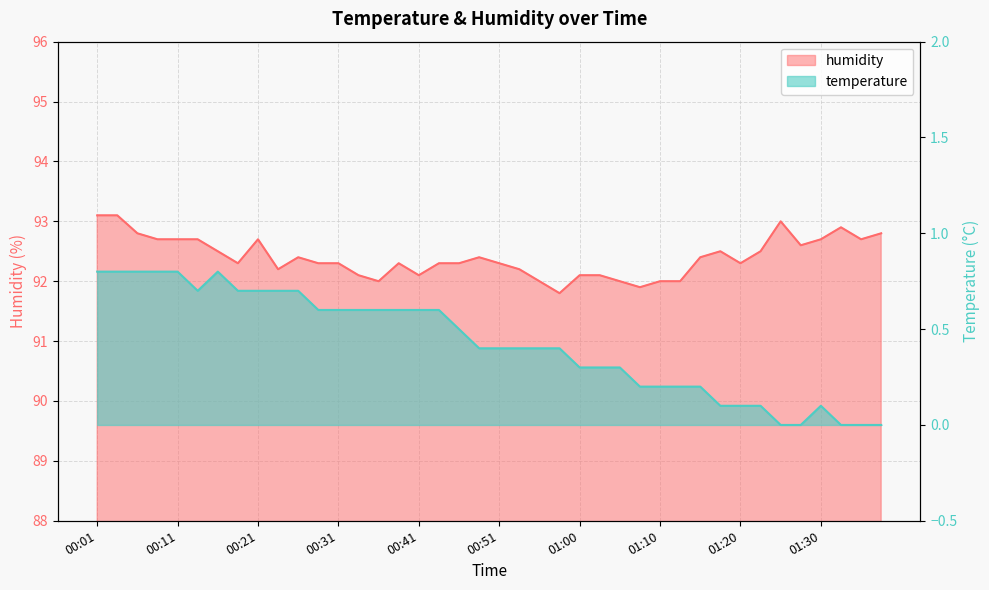

What is the difference between the highest and lowest values at 01:03?

91.8